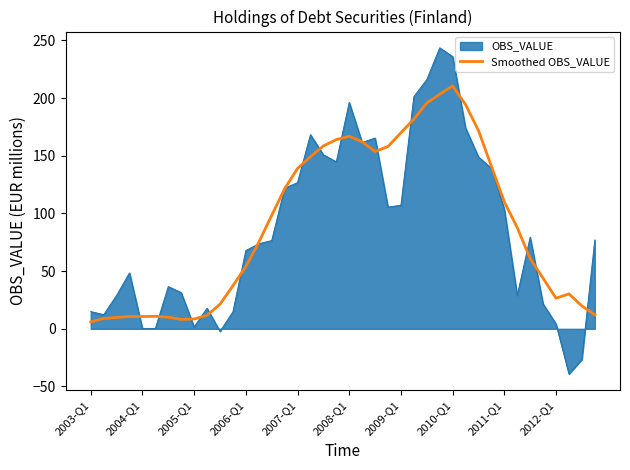

Which series has the widest spread of values?

OBS_VALUE